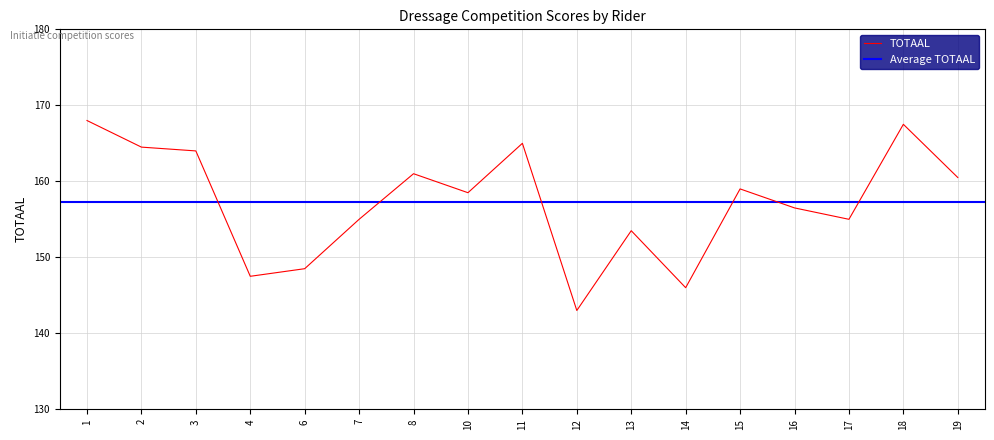

Reading left to right, what are all the values shown in this chart?

168.0	164.5	164.0	147.5	148.5	155.0	161.0	158.5	165.0	143.0	153.5	146.0	159.0	156.5	155.0	167.5	160.5